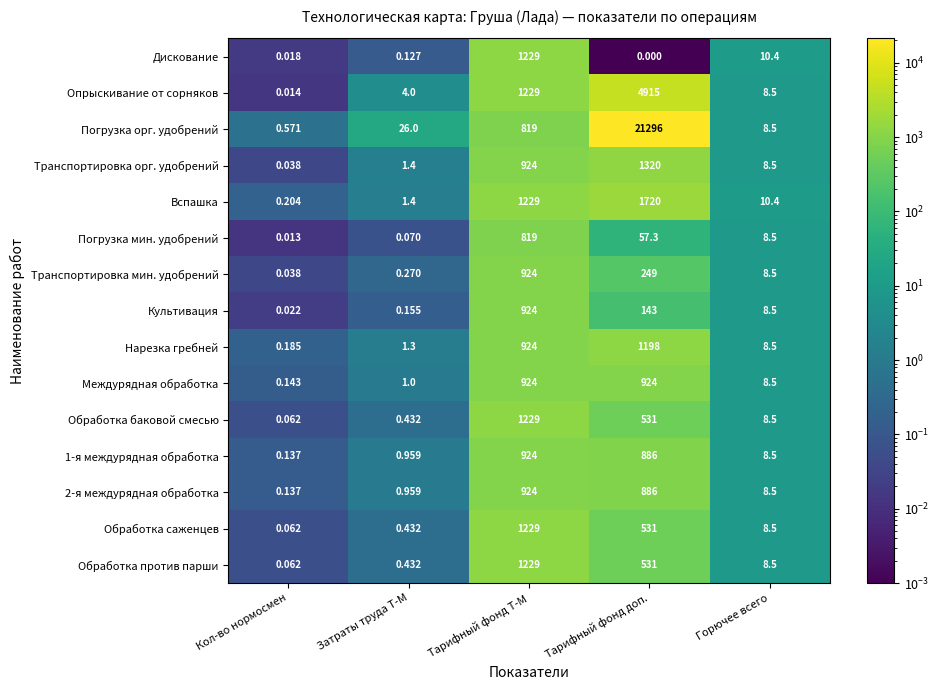

Which label corresponds to the smallest value in the chart?

Тарифный фонд доп.